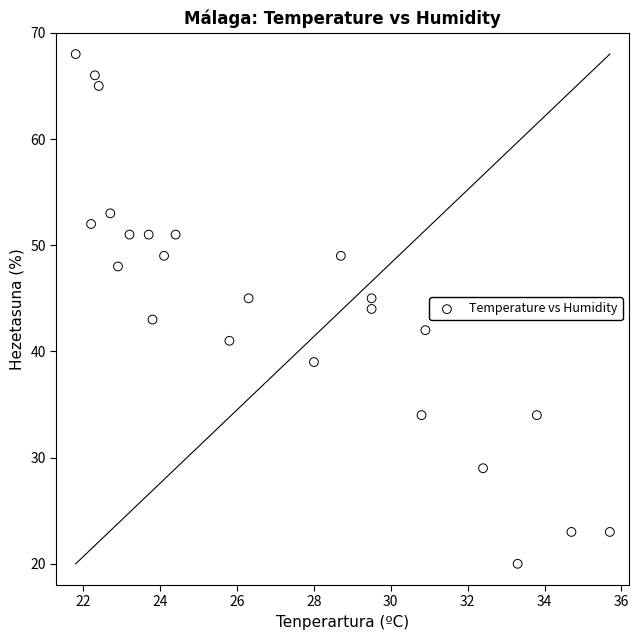

What is the range of Y values (max minus min)?

48